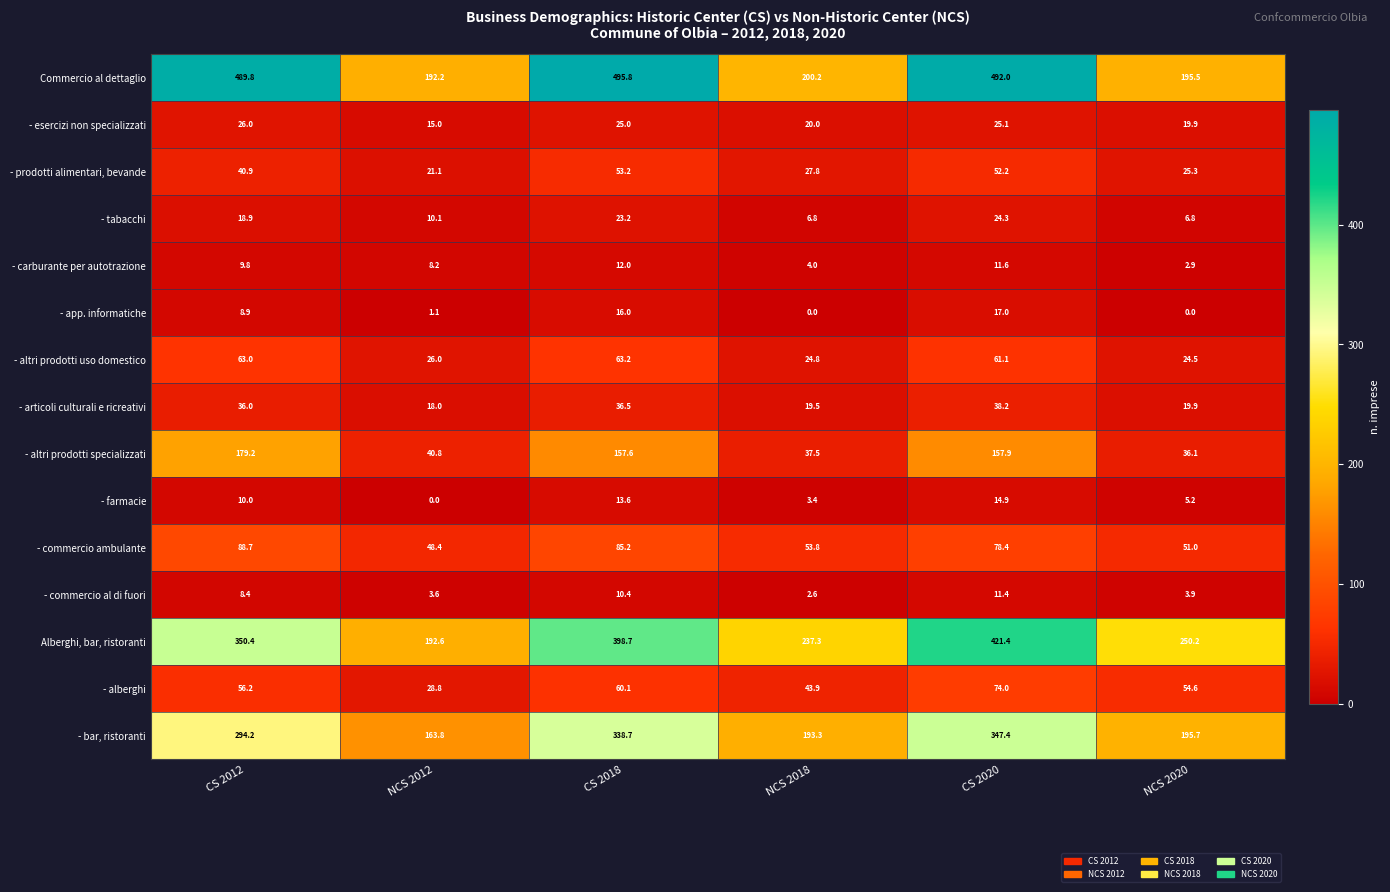

Which series has the widest spread of values?

Commercio al dettaglio